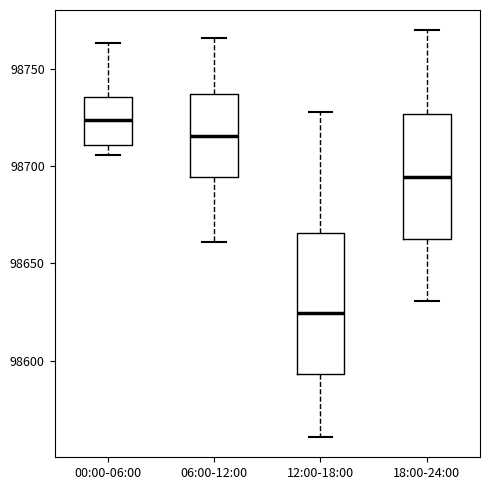

Where is the lower edge of the box for 18:00-24:00 on the y-axis? The values are not printed on the chart, so give them approximately, as read against the axis.

98665